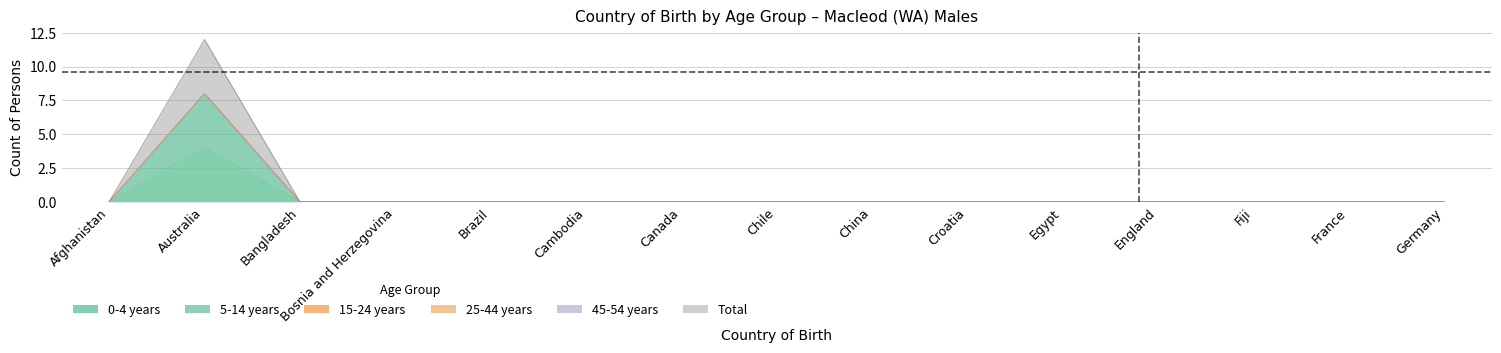

What is the sum of all 5-14 years values?

8